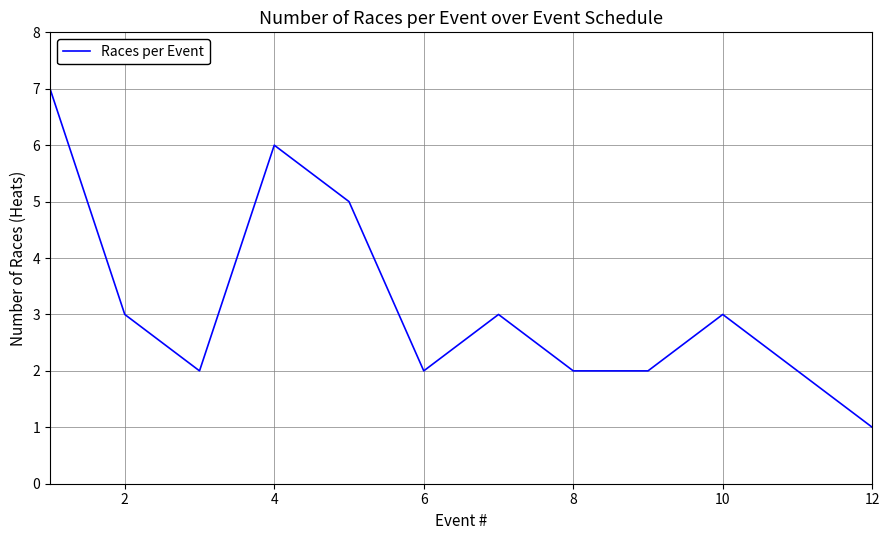

What is the greatest value displayed?

7